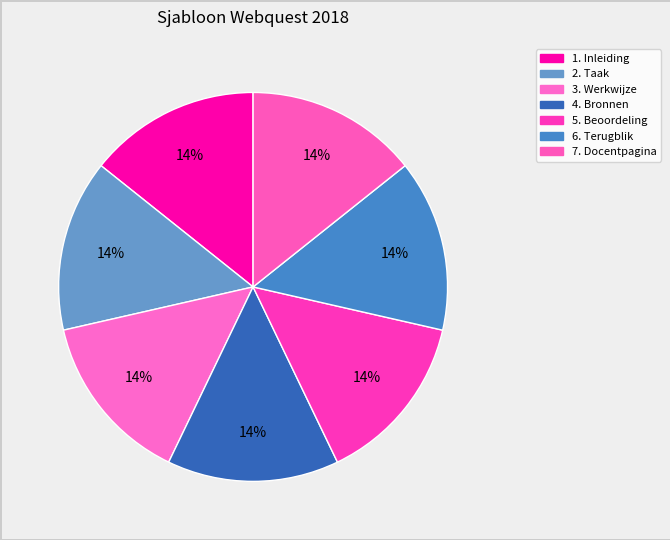

How many segments does this pie chart have?

7